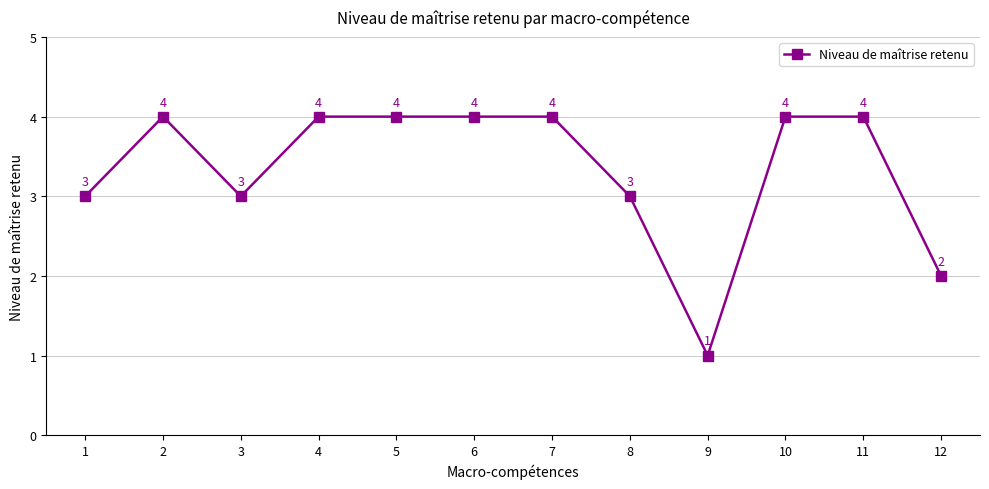

What is the value of the 7th point from the left?

4